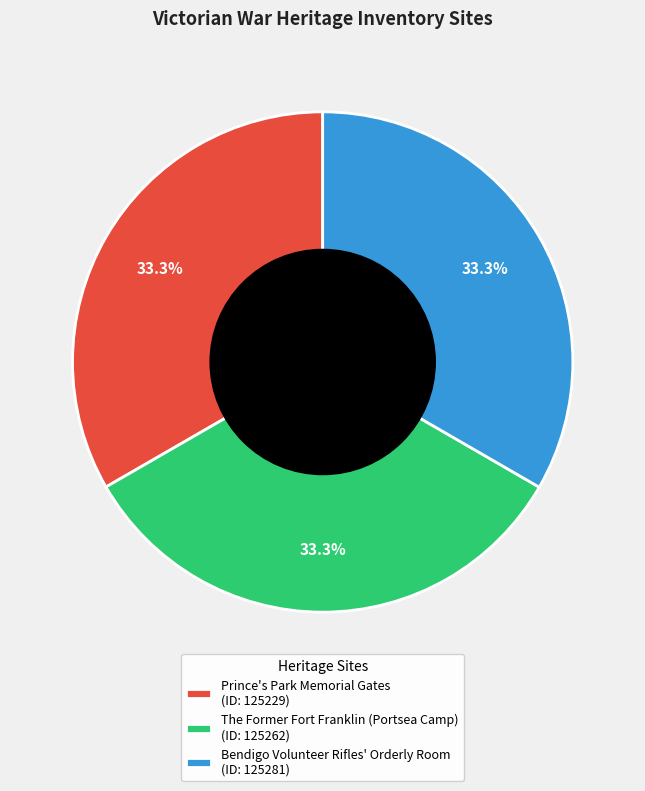

To the nearest percent, what portion does Prince's Park Memorial Gates represent?

33%